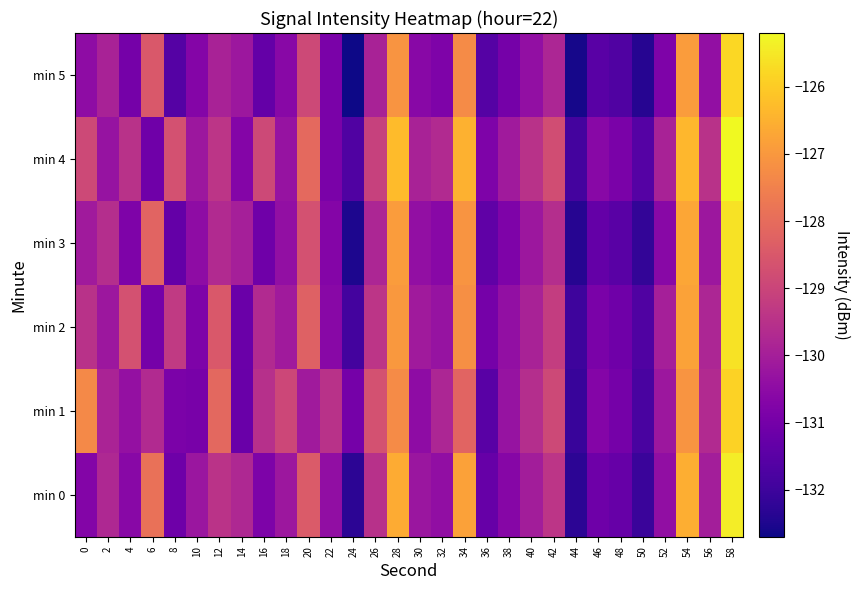

At 44, list the series in order from largest to smallest.

min 4, min 2, min 1, min 0, min 3, min 5